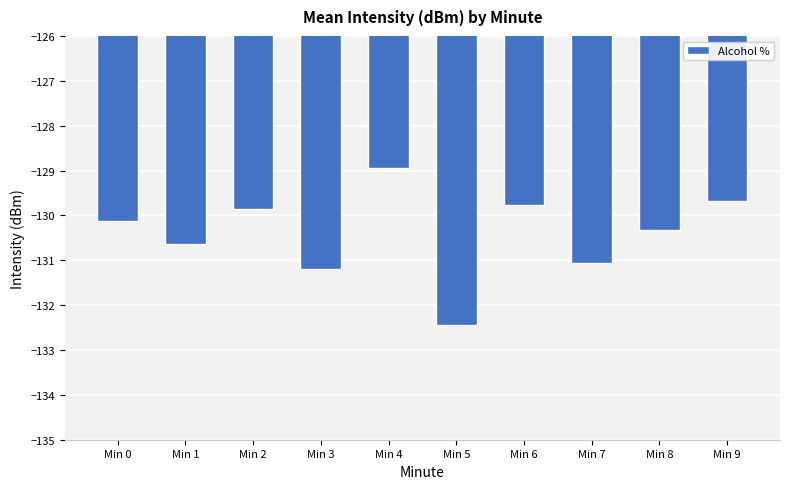

What value does the data have at Min 0?

-130.1